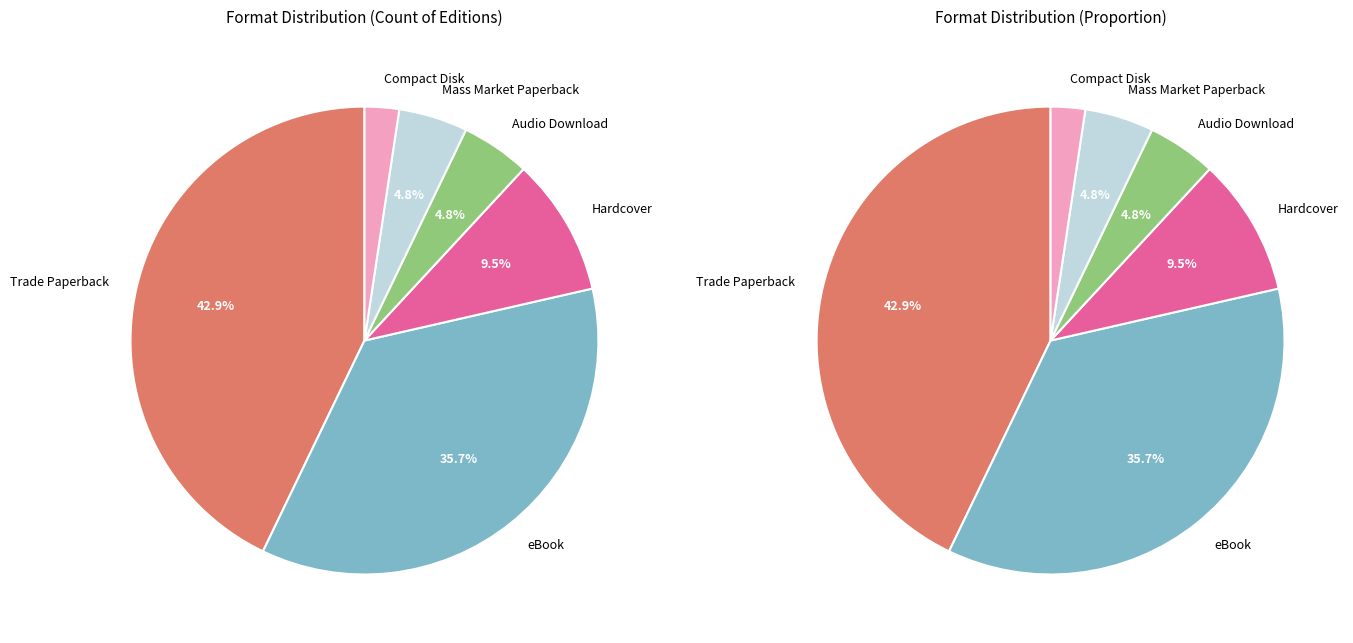

To the nearest percent, what is the combined percentage of eBook and Compact Disk?

38%